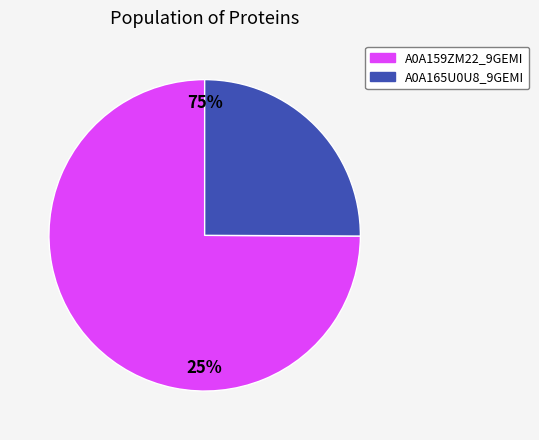

What is the change in value from tr|A0A159ZM22|A0A159ZM22_9GEMI to tr|A0A165U0U8|A0A165U0U8_9GEMI?

-27197.2